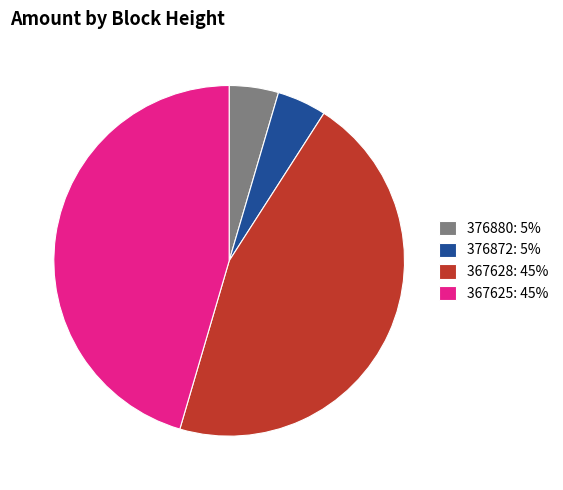

Is it true that 367628: 45% is 36% of the pie?

False